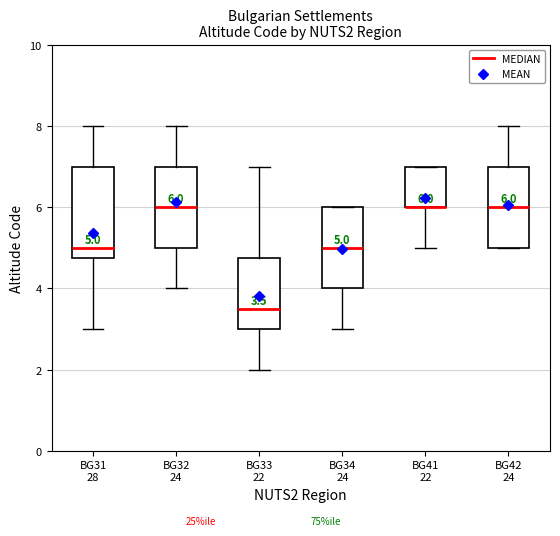

Which box is the tallest, from its lower edge to its upper edge?

BG31 28